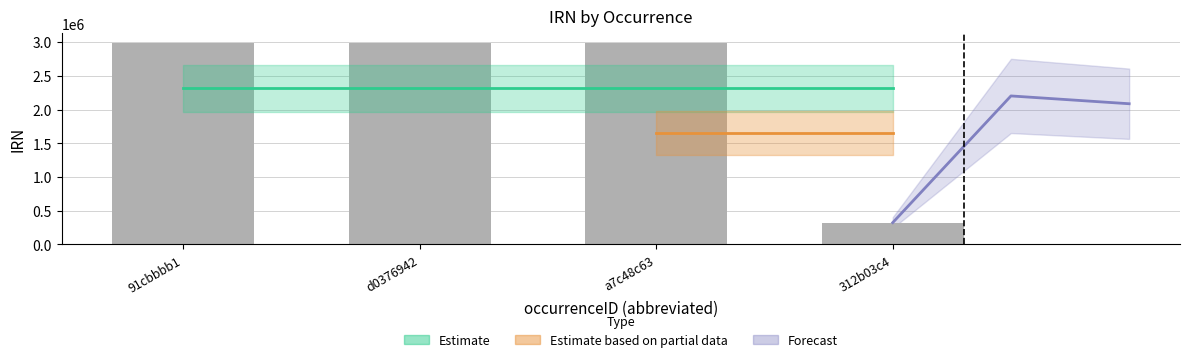

List the labels in order of value, smallest first.

312b03c4, d0376942, a7c48c63, 91cbbbb1